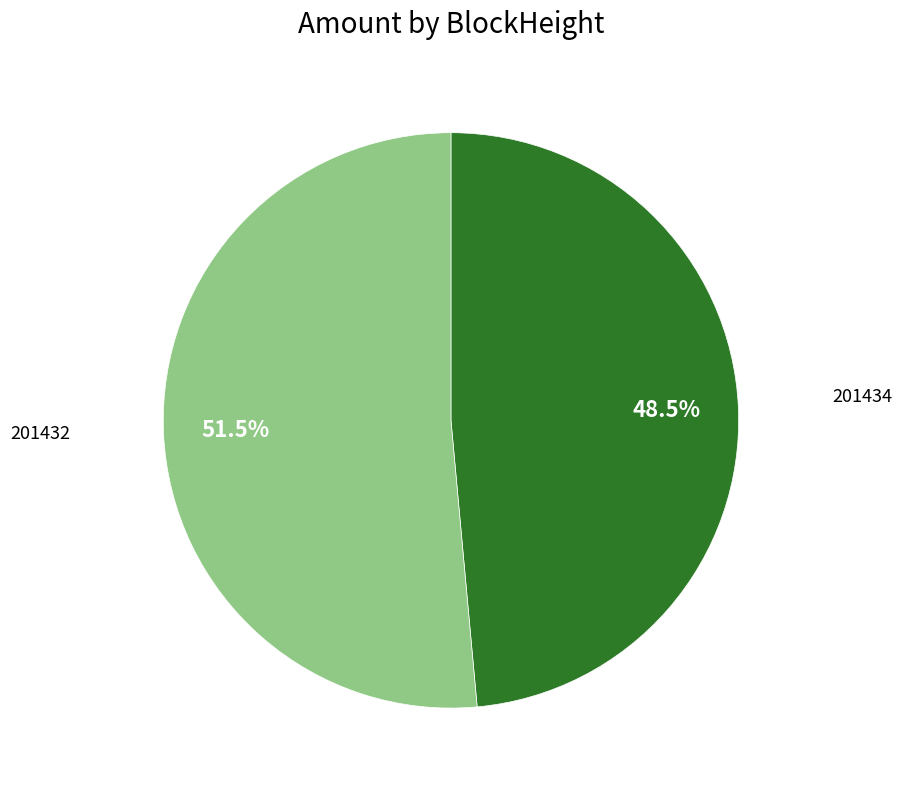

Is there a majority slice in this chart?

Yes